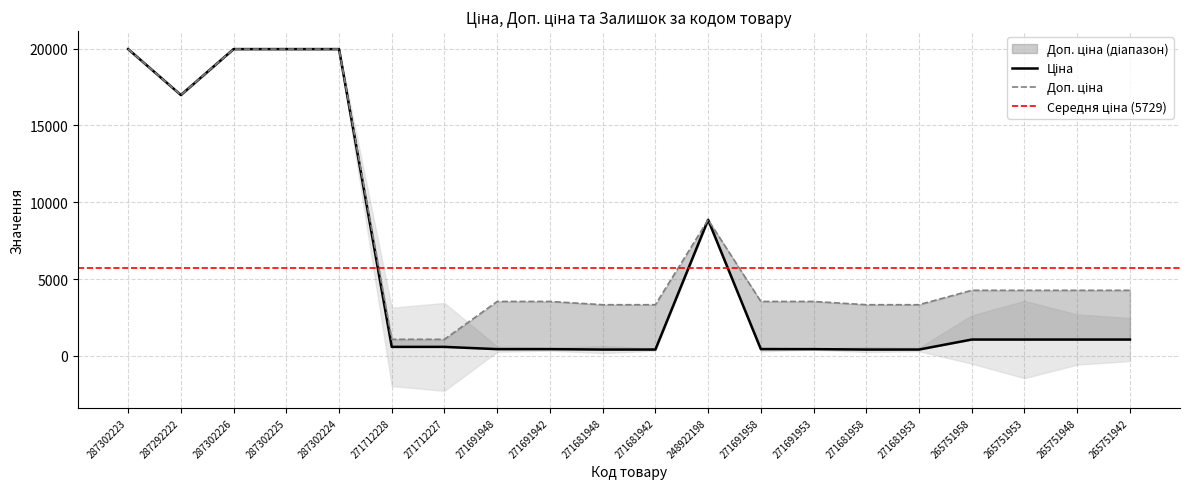

What is the difference between the highest and lowest values at 271681953?

2915.9